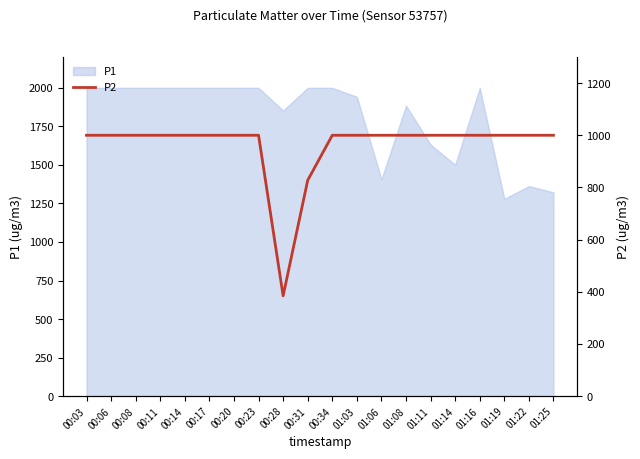

The chart shows a value of 999.9 at 01:22. True or false?

True